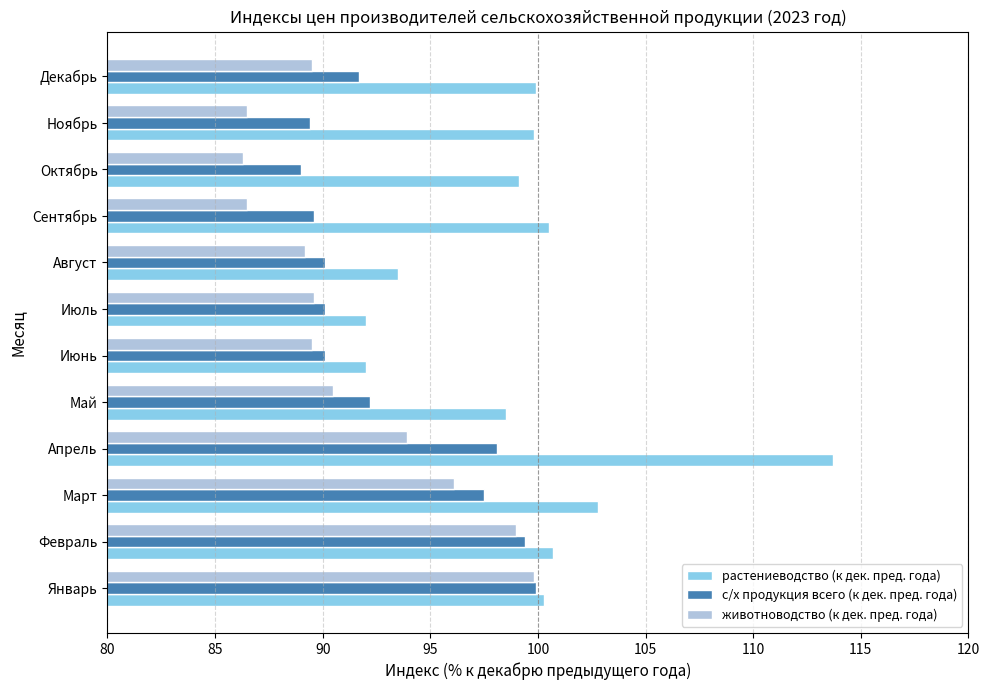

Which series has the largest range (max minus min)?

растениеводство (к дек. пред. года)